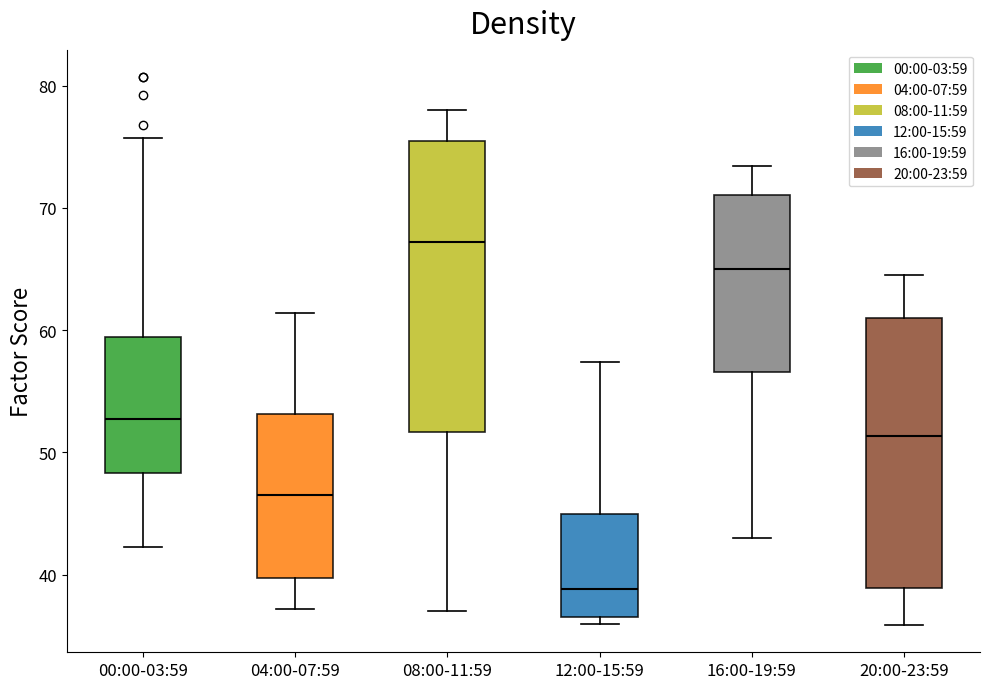

Which box is the tallest, from its lower edge to its upper edge?

08:00-11:59